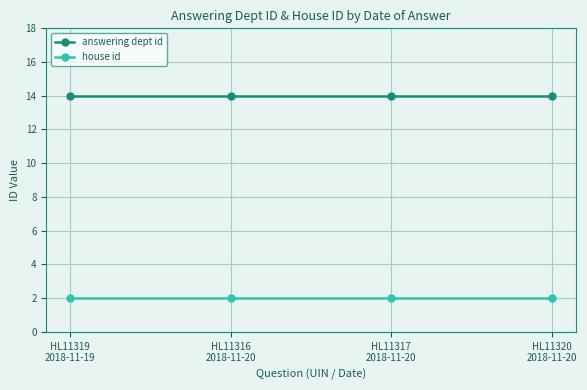

Reading left to right, what are all the values shown in this chart?

answering dept id: 14	14	14	14
house id: 2	2	2	2